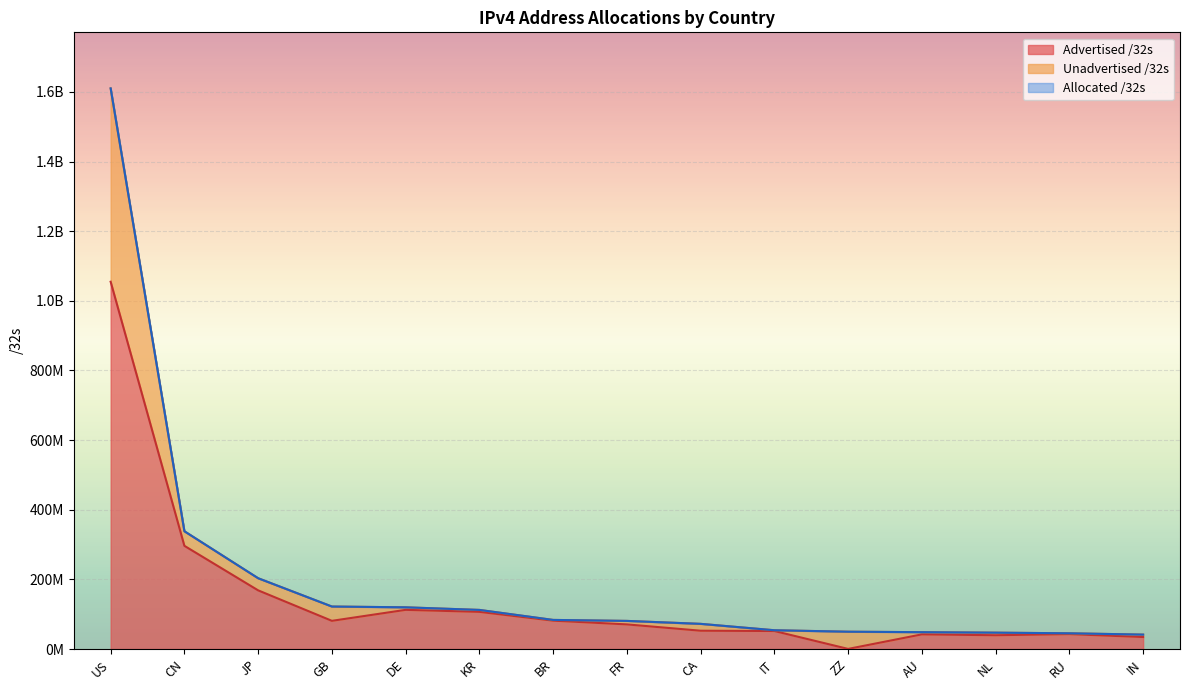

True or false: Allocated /32s has more than 0 interior local peaks.

False